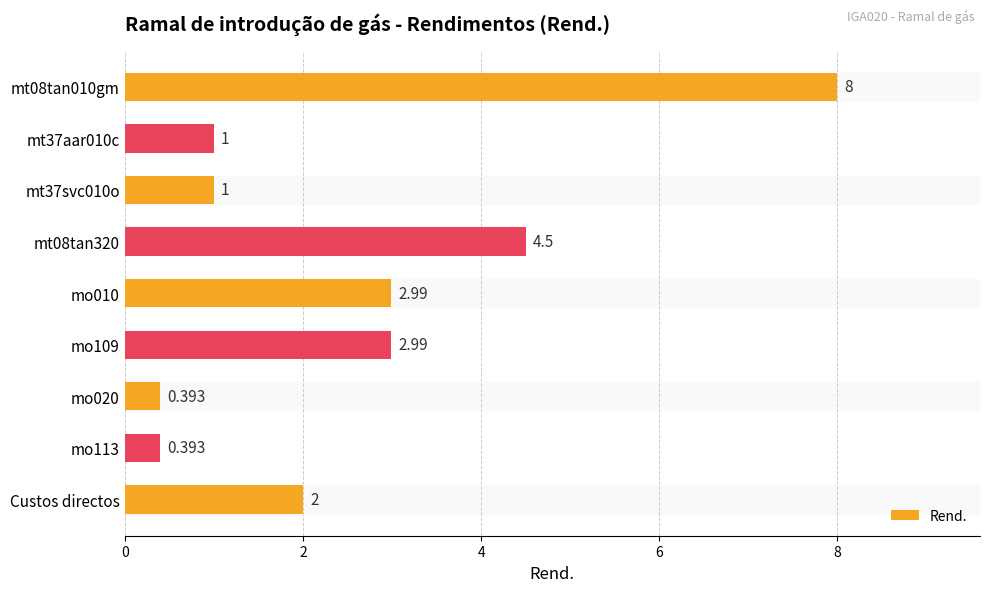

What is the difference between the maximum and minimum values?

7.6